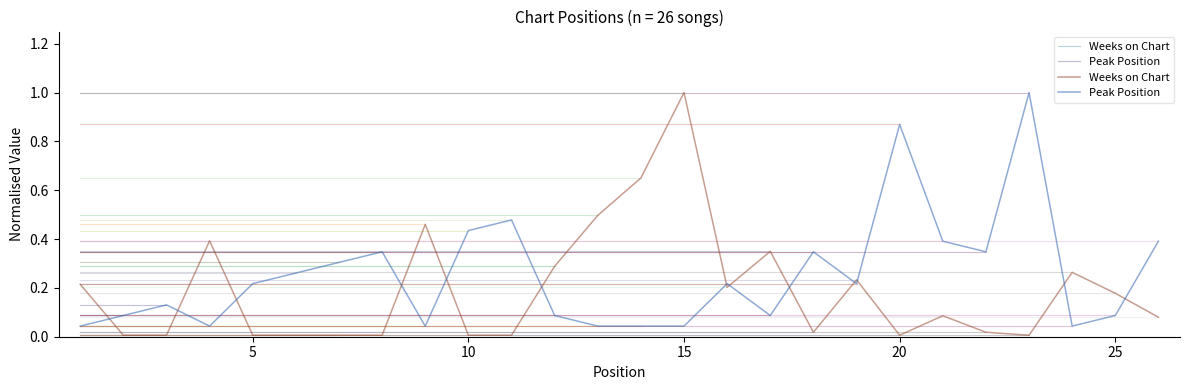

Rank the series by their average value, from lowest to highest.

Weeks on Chart, Peak Position